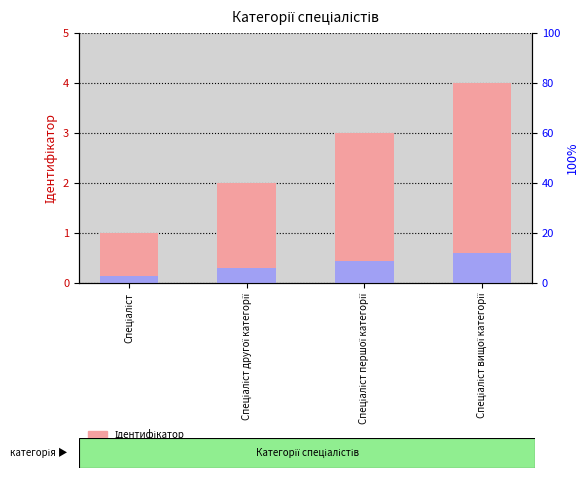

Does the chart contain stacked bars?

No